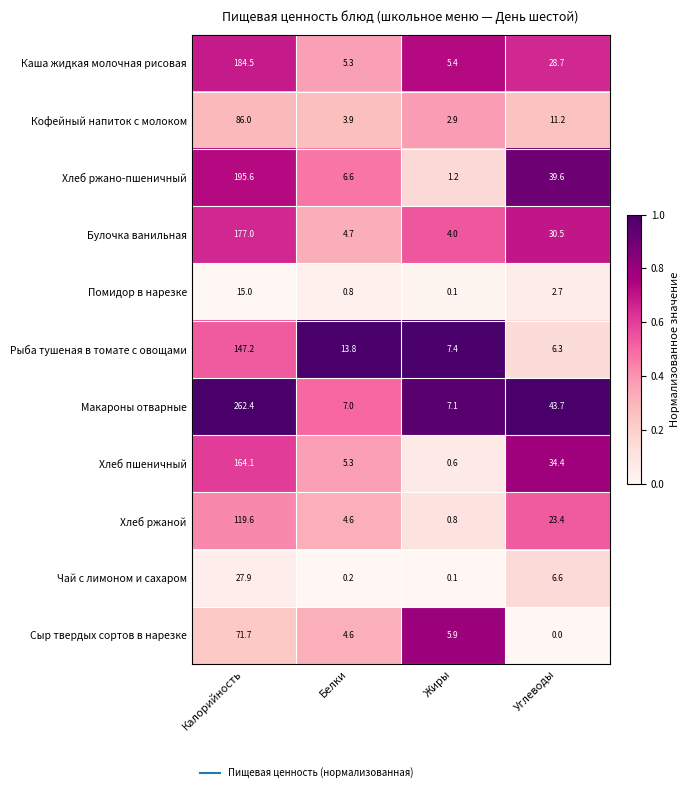

The value of Булочка ванильная at Жиры is 2.1. True or false?

False